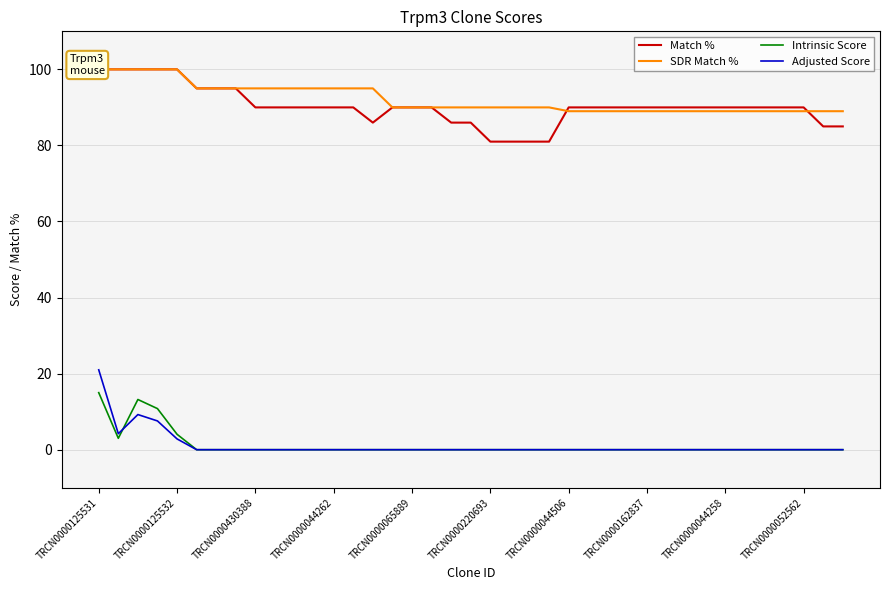

At which label does Adjusted Score reach its peak?

TRCN0000125531